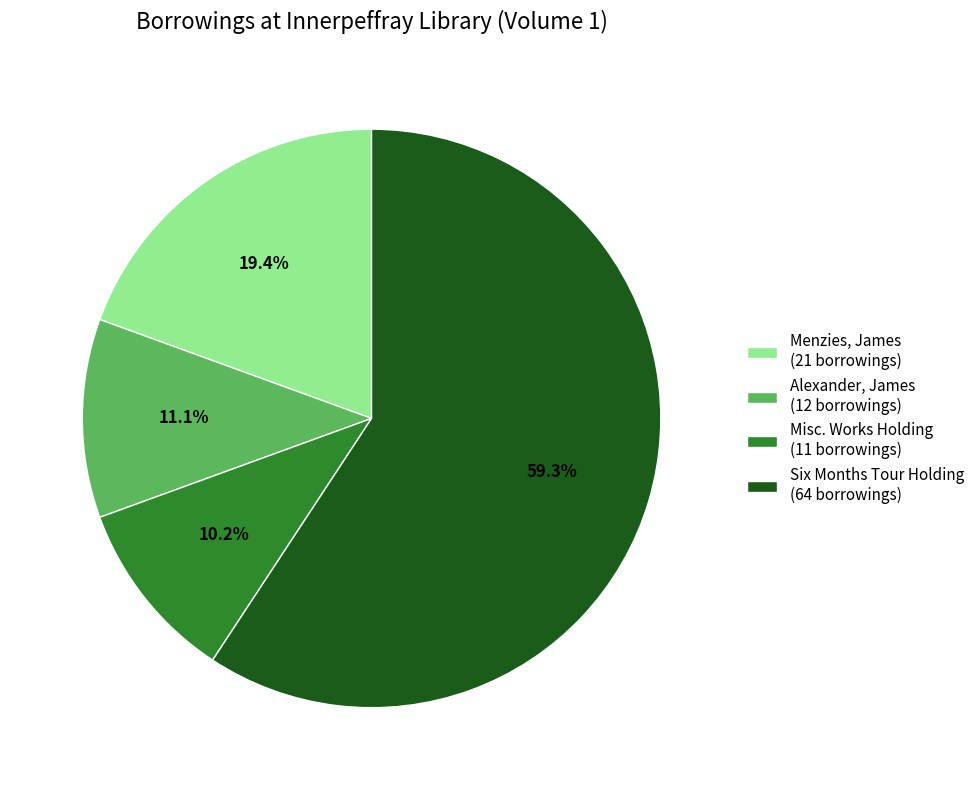

Combined, do Six Months Tour Holding (64 borrowings) and Misc. Works Holding (11 borrowings) account for over 50%?

Yes